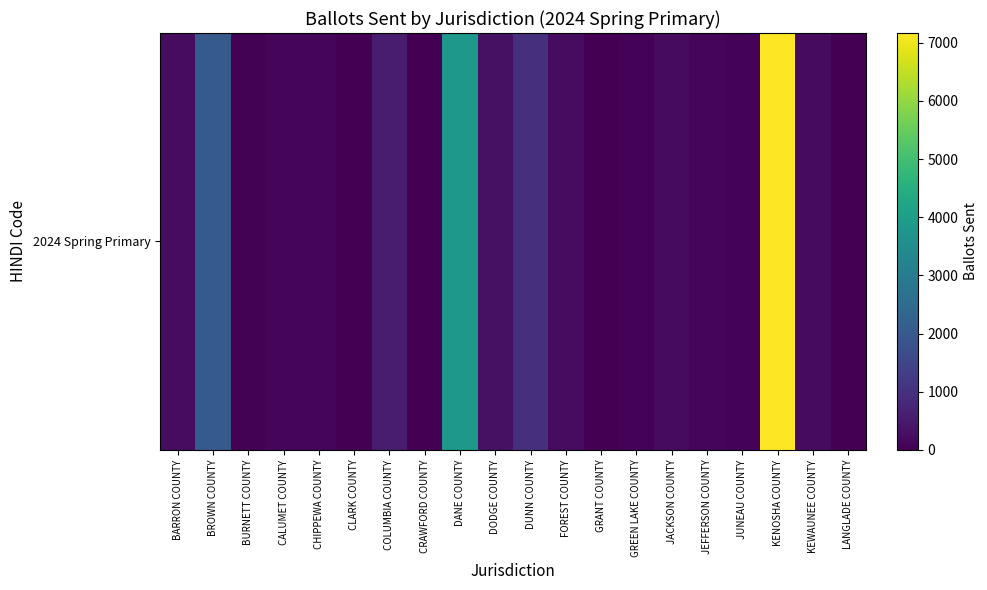

What is the change in value from JACKSON COUNTY to JEFFERSON COUNTY?

-98